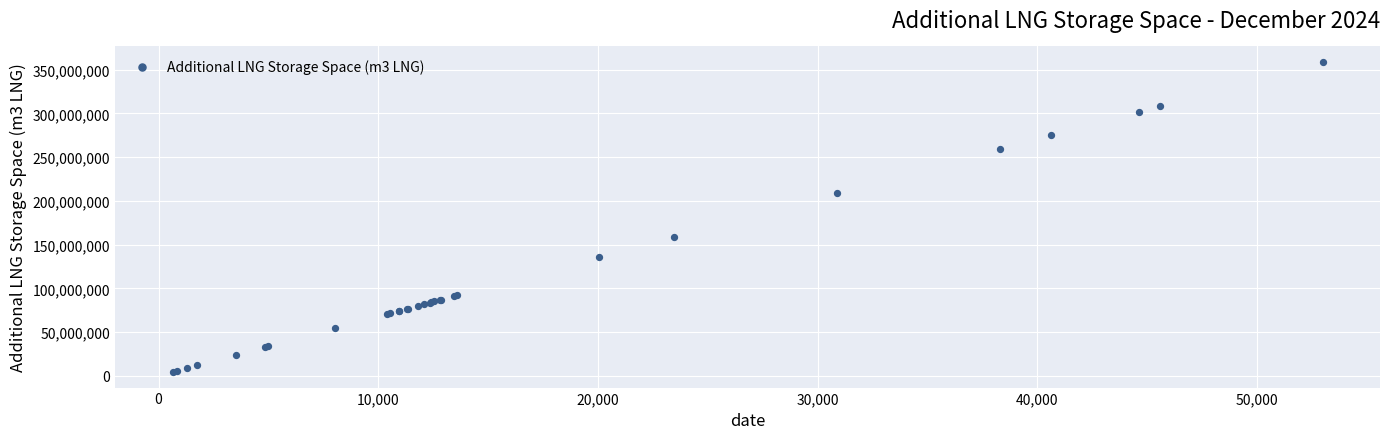

What Y value in the scatter plot is closest to 181514955?

158858288